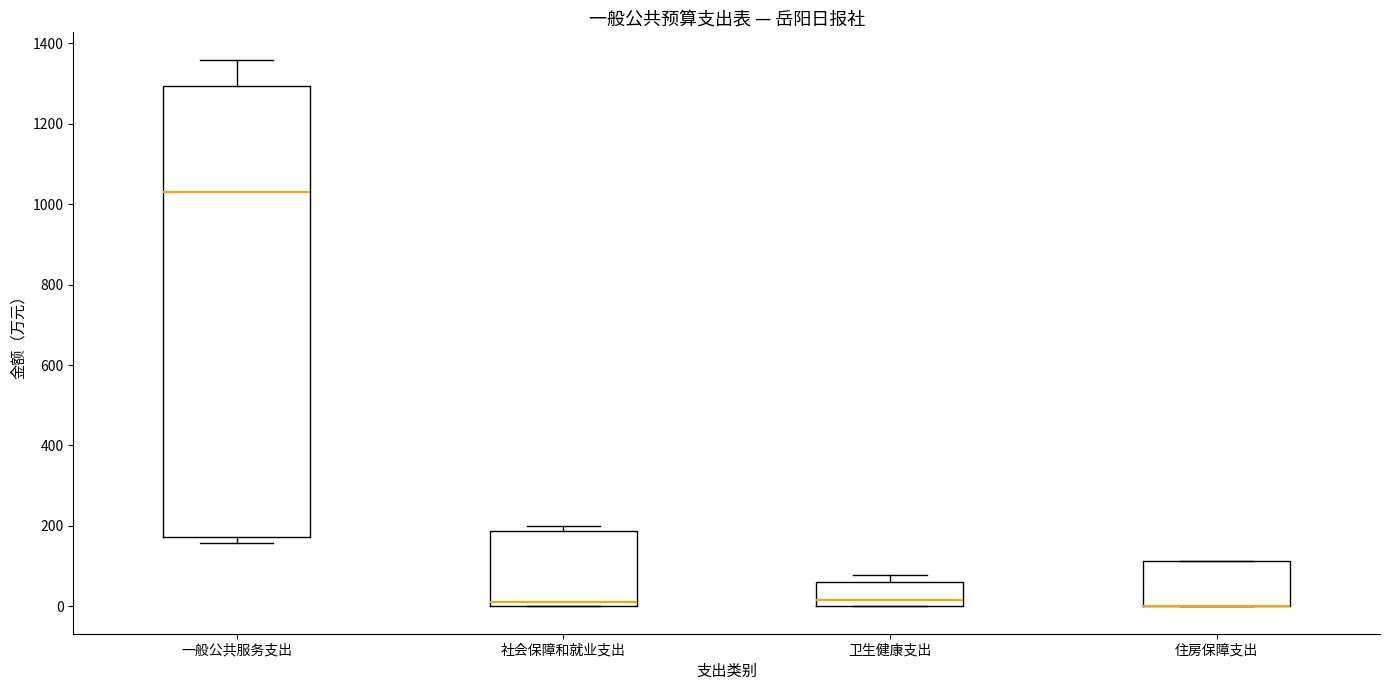

Reading left to right, transcribe this box plot: for each box, give where its median line is, the range the box spans, and where its two whiskers end, as read against the y-axis. The values are not printed on the chart, so give them approximately, as read against the axis.

一般公共服务支出: median 1040, box 180 to 1300, whiskers 160 to 1360
社会保障和就业支出: median 20, box 0 to 180, whiskers 0 to 200
卫生健康支出: median 20, box 0 to 60, whiskers 0 to 80
住房保障支出: median 0 (drawn on the box's lower edge), box 0 to 120, whiskers 0 to 120